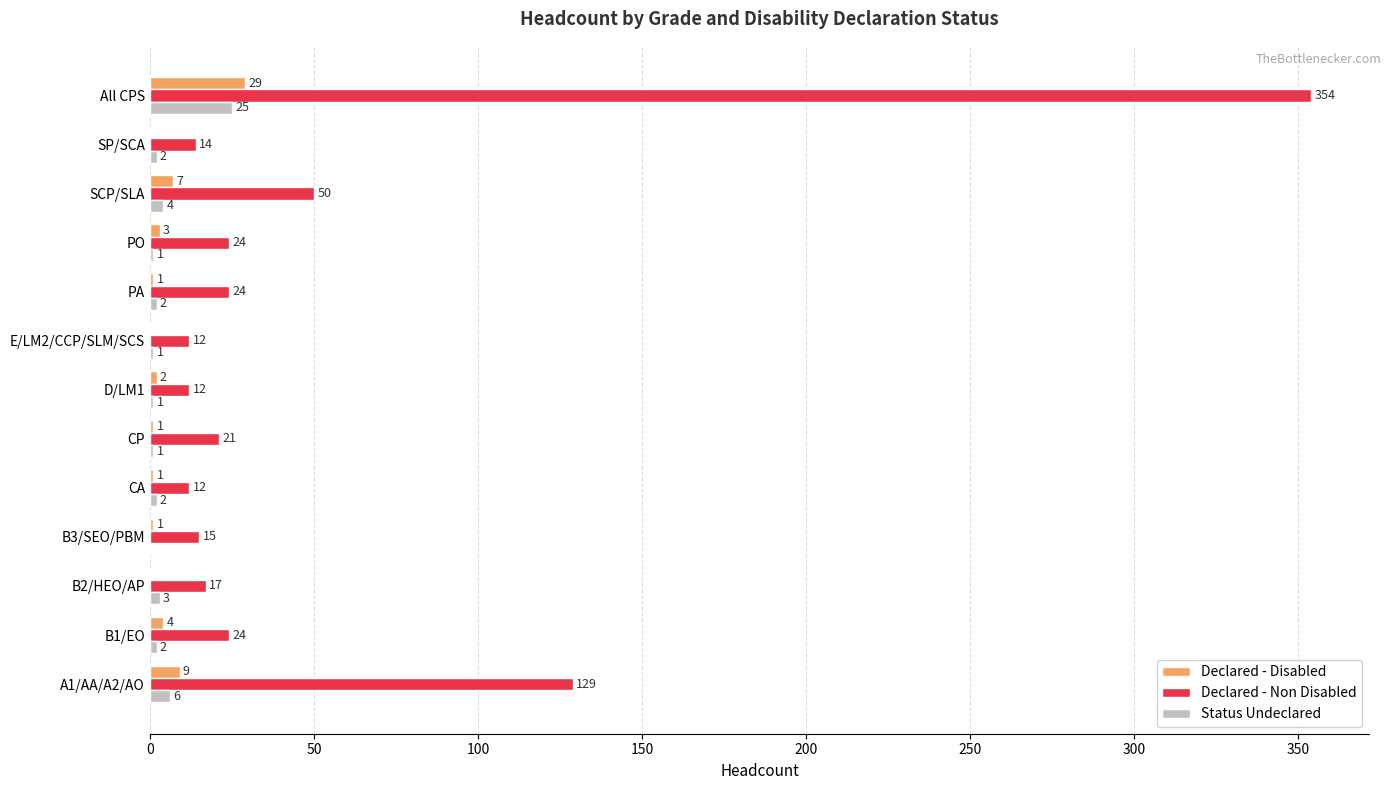

What is the sum of the Declared - Non Disabled values at CP and SP/SCA?

35